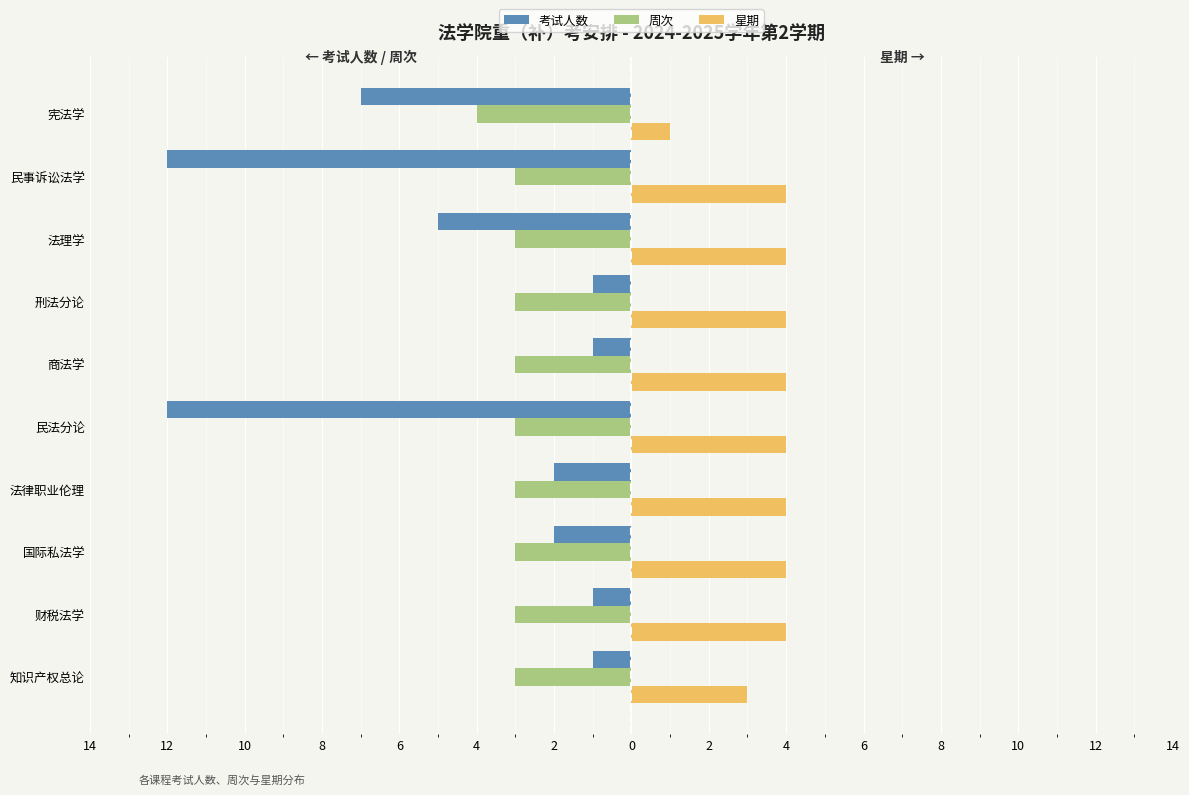

What are all the series names shown in the legend?

考试人数, 周次, 星期